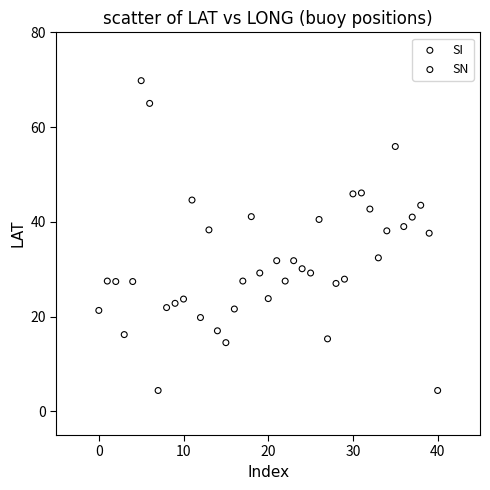

What are all the series names shown in the legend?

SI, SN